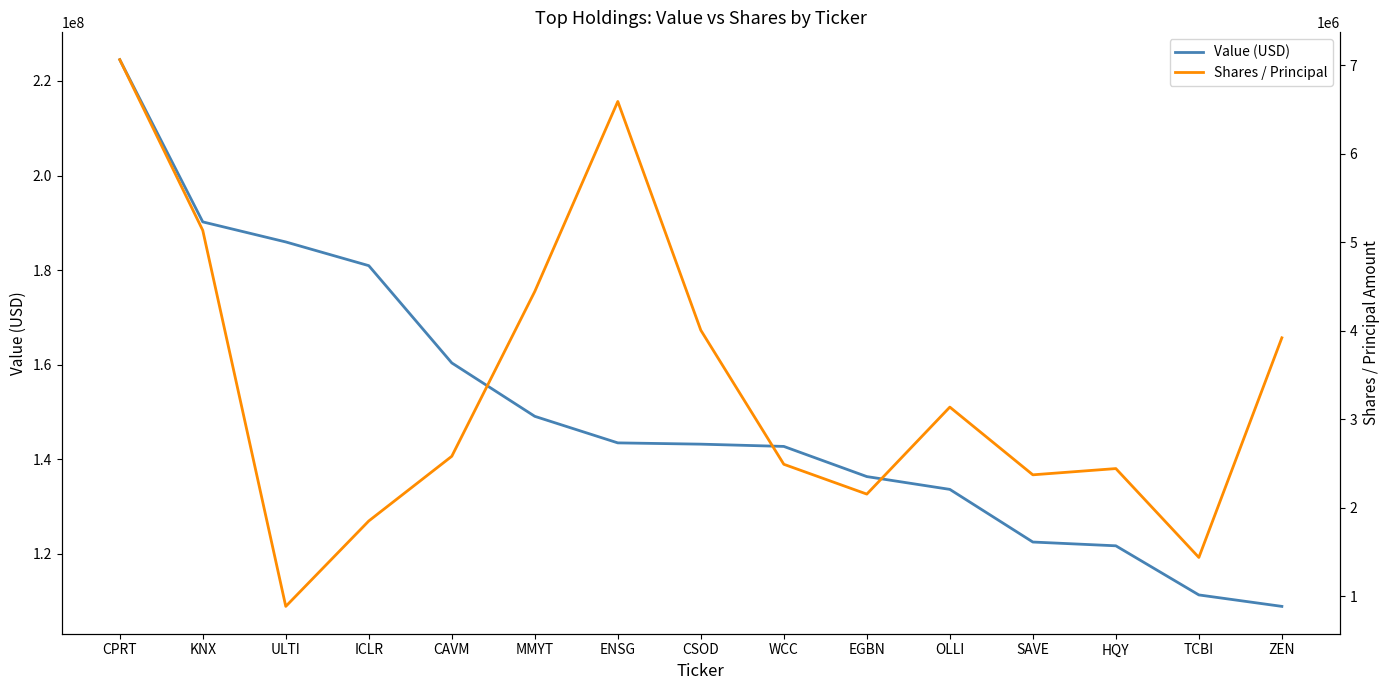

At which category is the sum across all series the highest?

CPRT